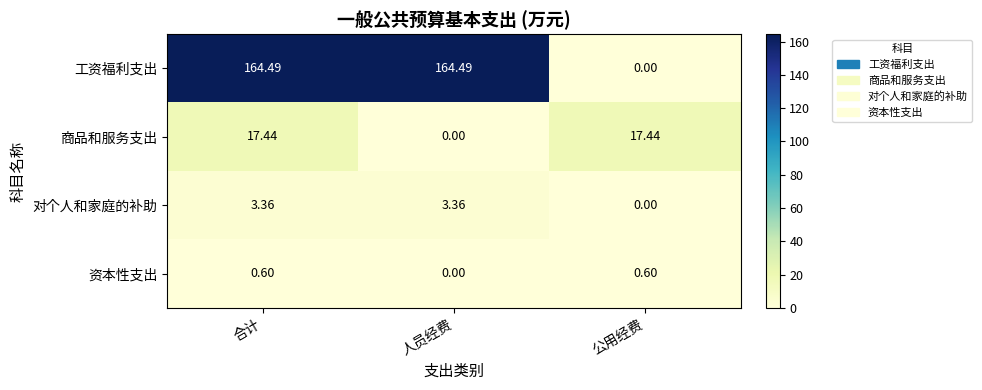

Rank the series by their maximum value, from lowest to highest.

资本性支出, 对个人和家庭的补助, 商品和服务支出, 工资福利支出